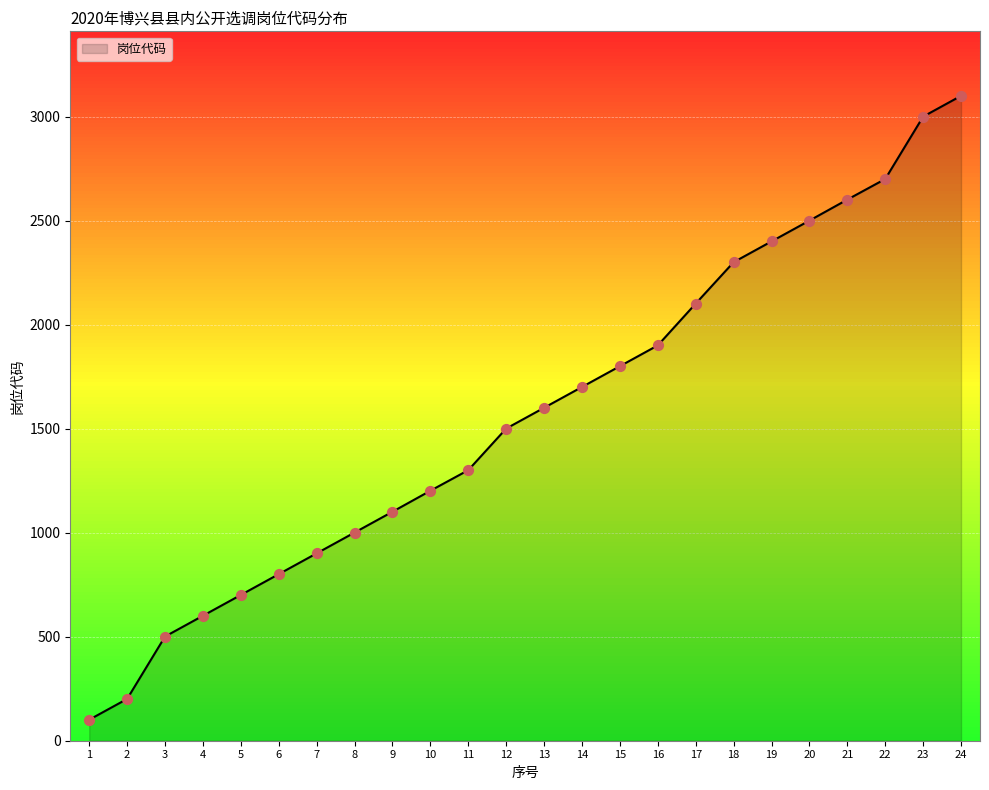

What is the change in value from 6 to 19?

+1600